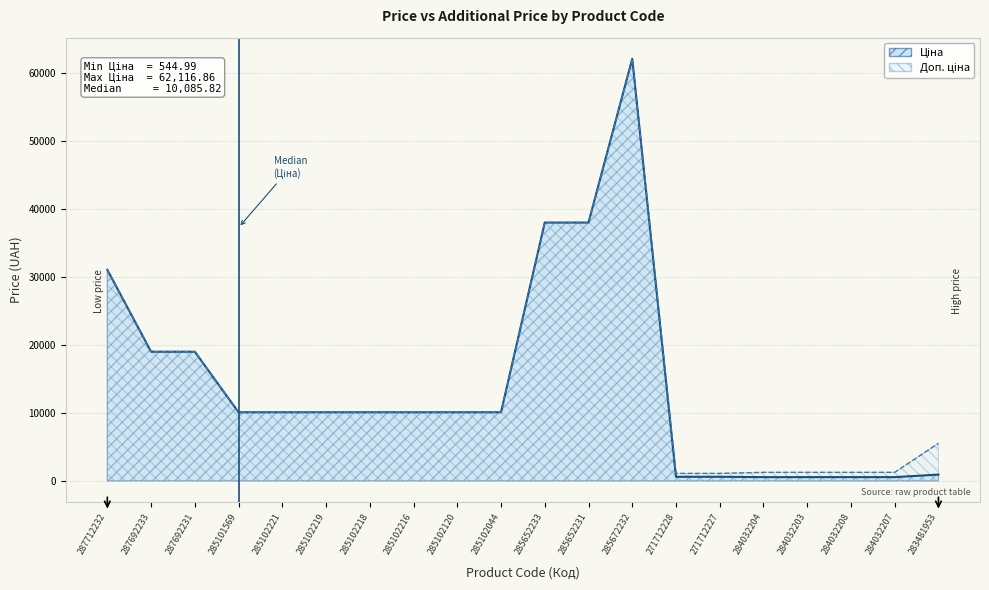

True or false: Доп. ціна and Ціна intersect in this chart.

False